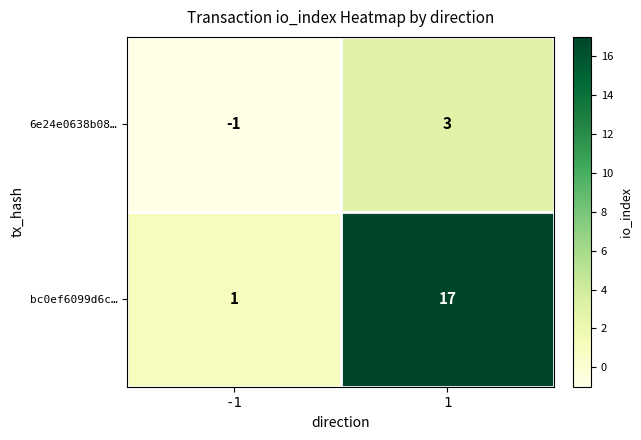

How many categories are shown in the chart?

2